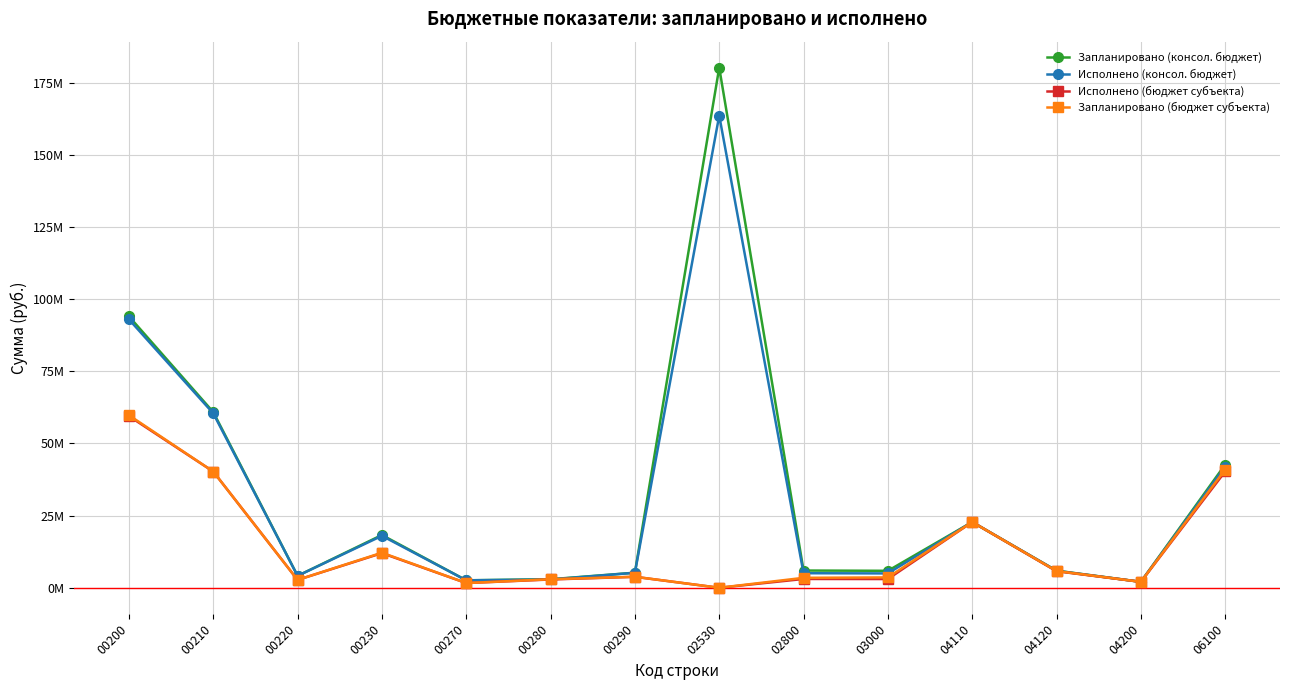

What are all the series names shown in the legend?

Запланировано (консол. бюджет), Исполнено (консол. бюджет), Исполнено (бюджет субъекта), Запланировано (бюджет субъекта)